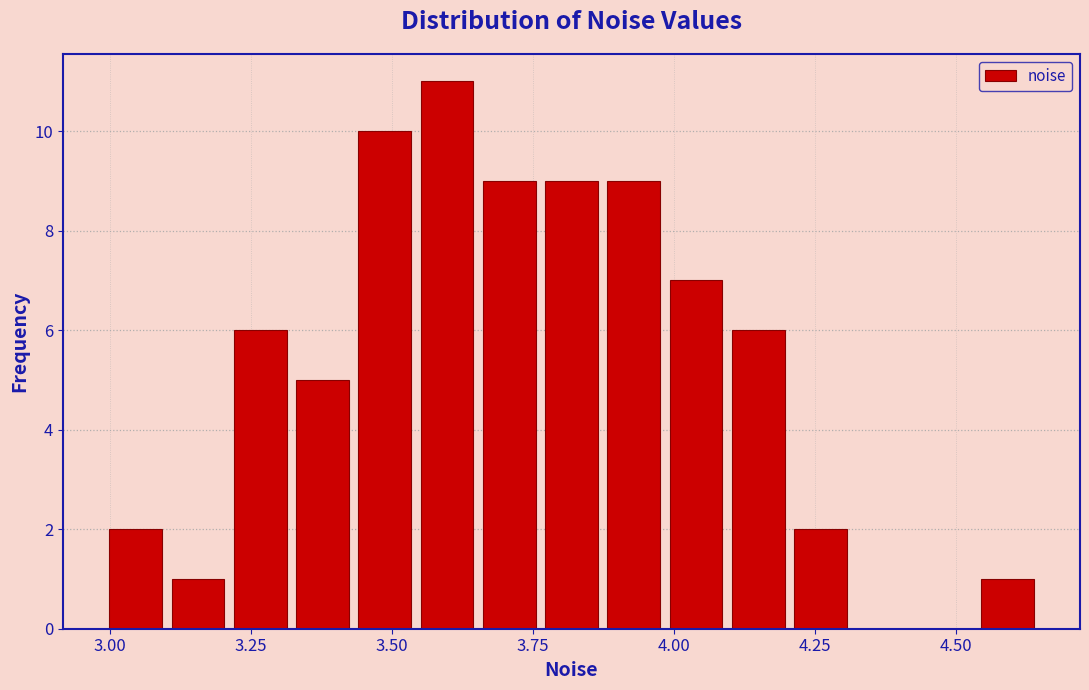

Around what value on the x-axis is the tallest bar? Give the approximate position of its centre, as read against the axis.

3.60